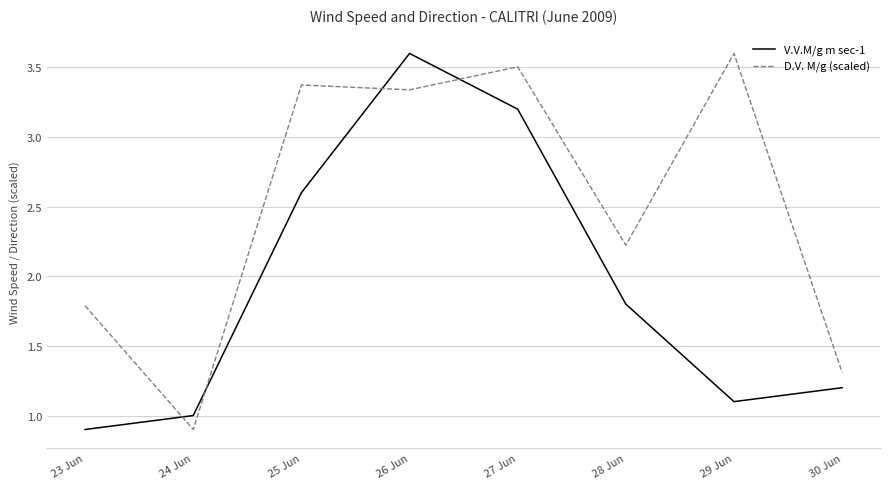

At which label does D.V. M/g (scaled) reach its peak?

29 Jun